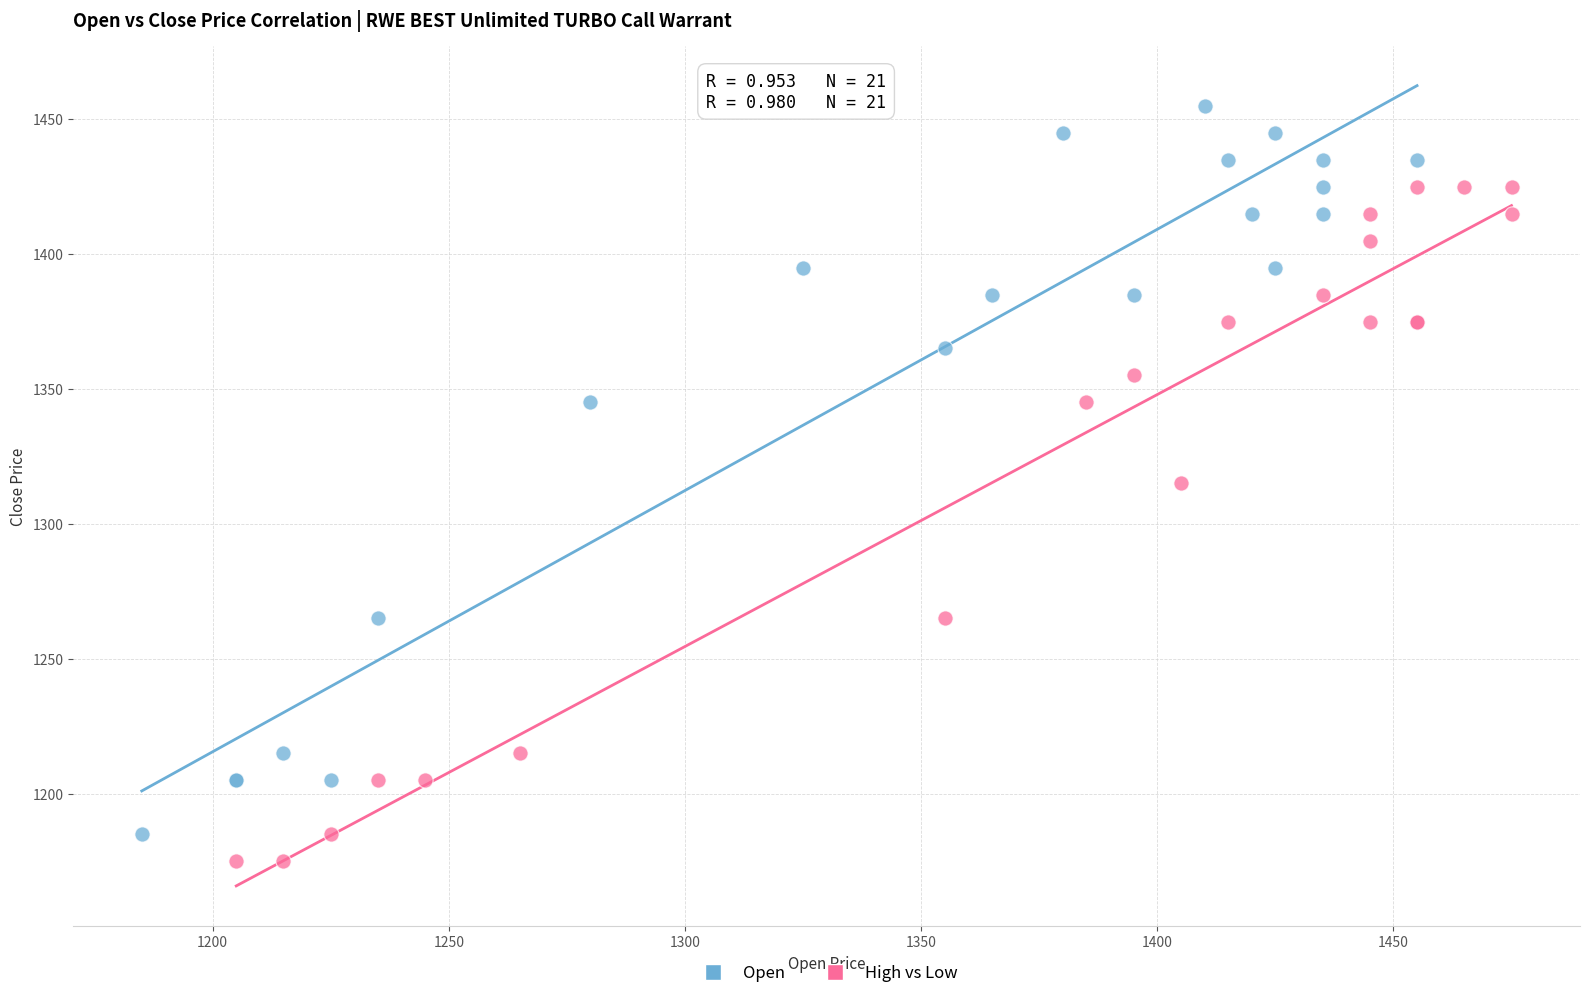

Which series reaches the minimum Y coordinate?

High vs Low